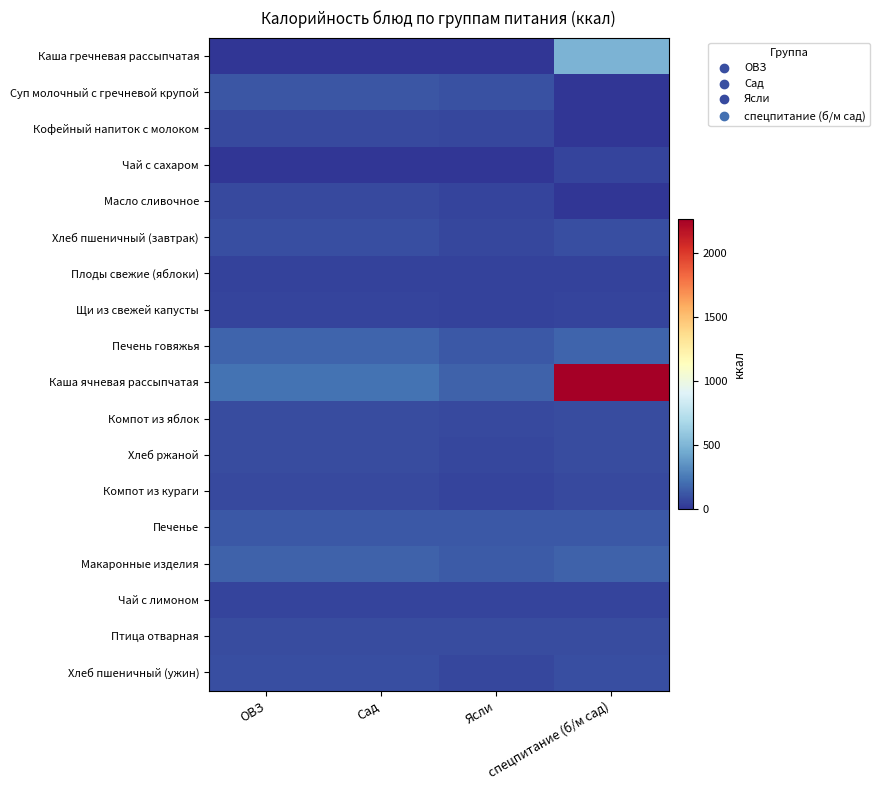

Between Сад and ОВЗ, which is larger?

Сад